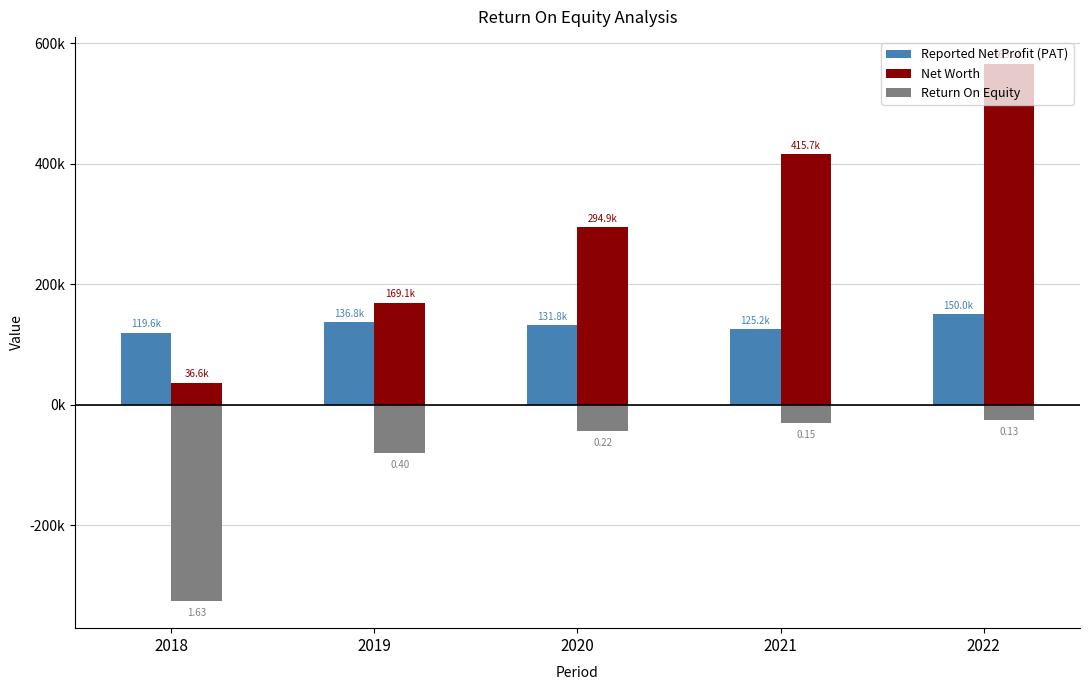

Which series has the largest range (max minus min)?

Net Worth